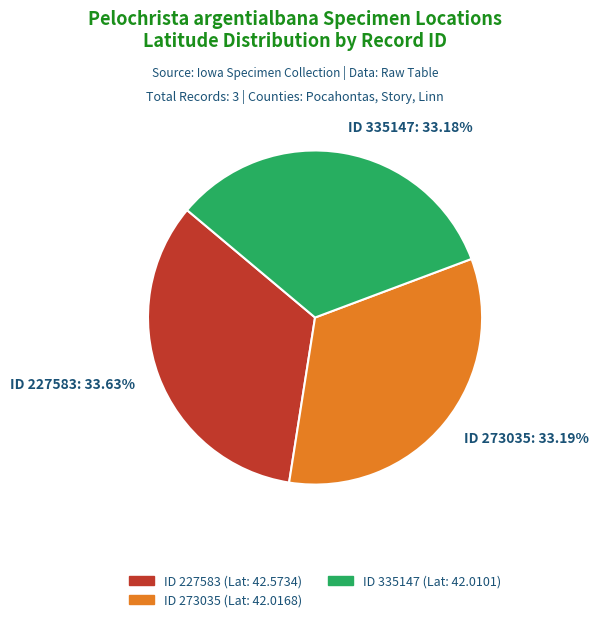

How many segments does this pie chart have?

3